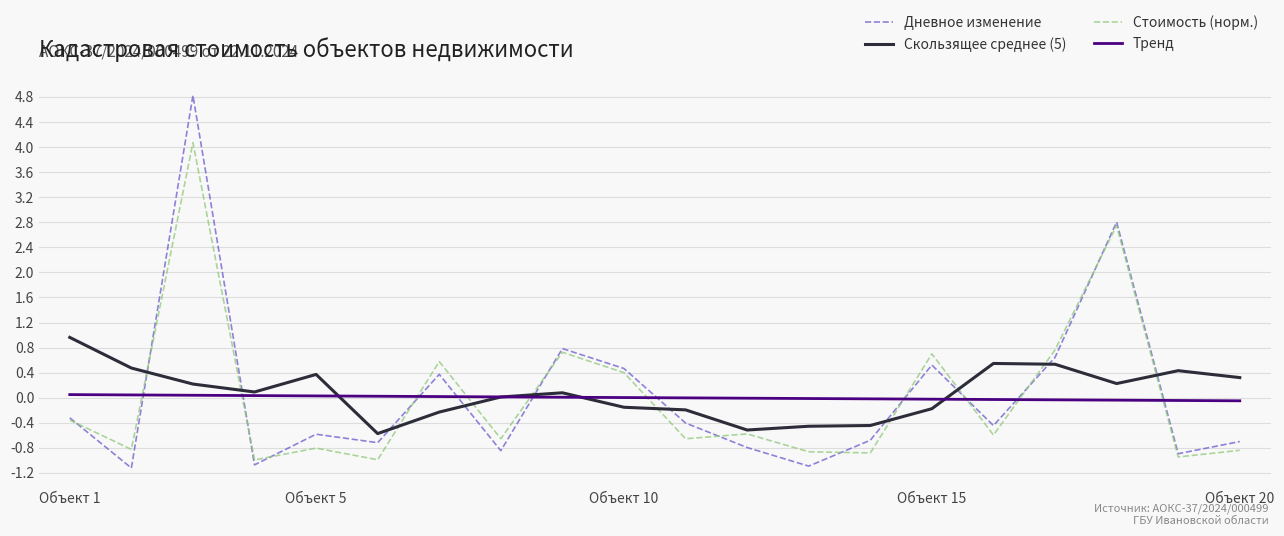

True or false: Тренд and Скользящее среднее (5) cross at least once.

True